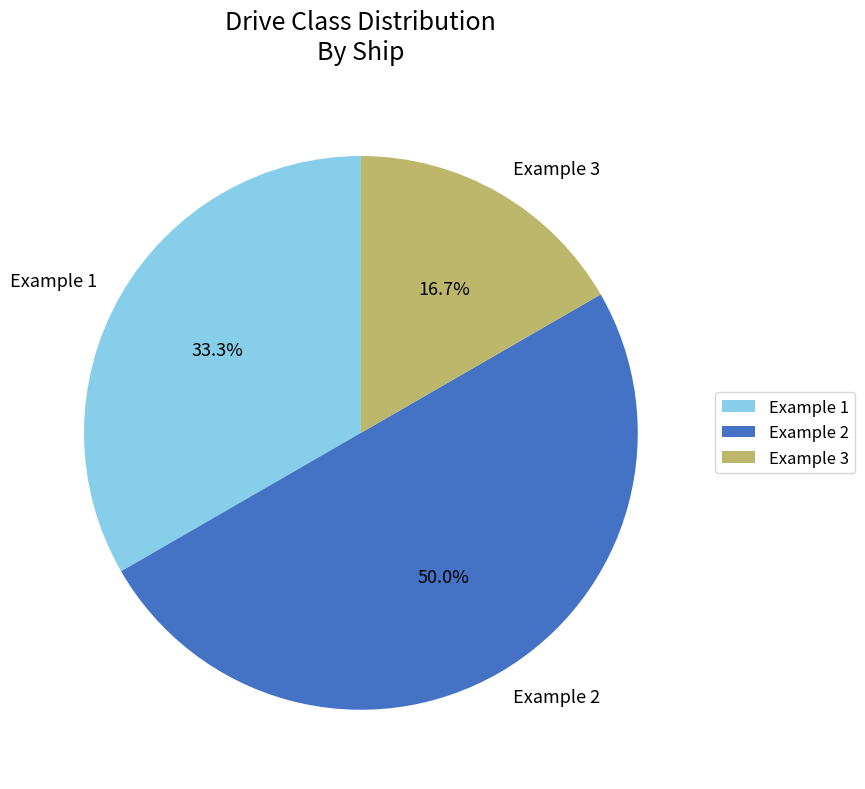

Which category has the biggest portion of the pie?

Example 2